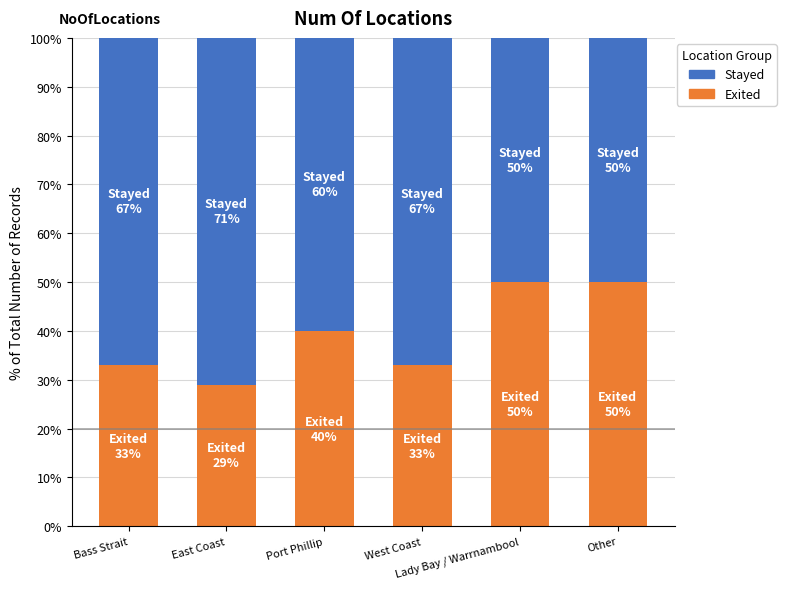

What is the minimum value for Exited?

29